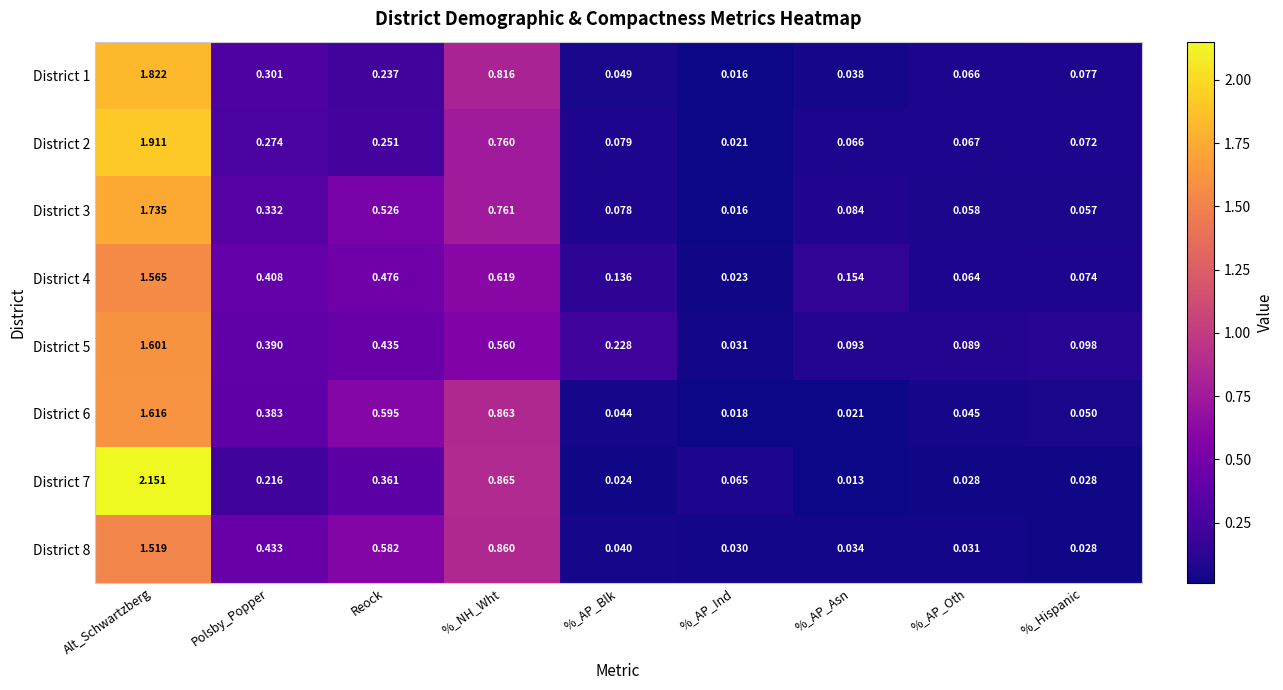

Which category has the lowest value across all series?

%_AP_Asn